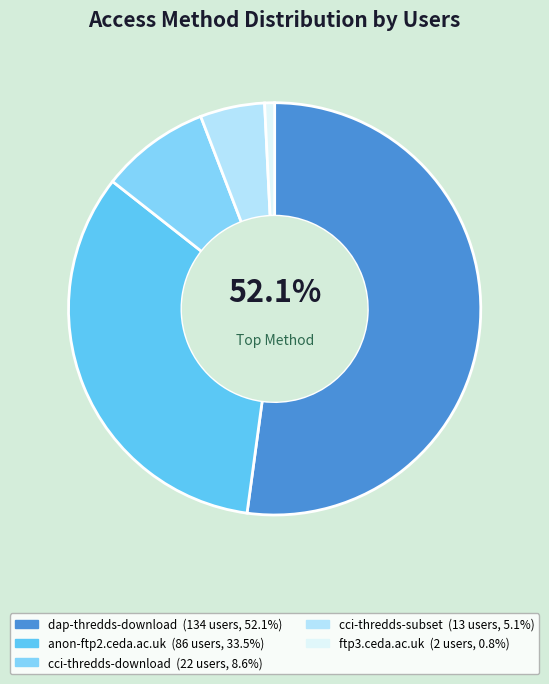

Which has a higher value, dap-thredds-download or anon-ftp2.ceda.ac.uk?

dap-thredds-download